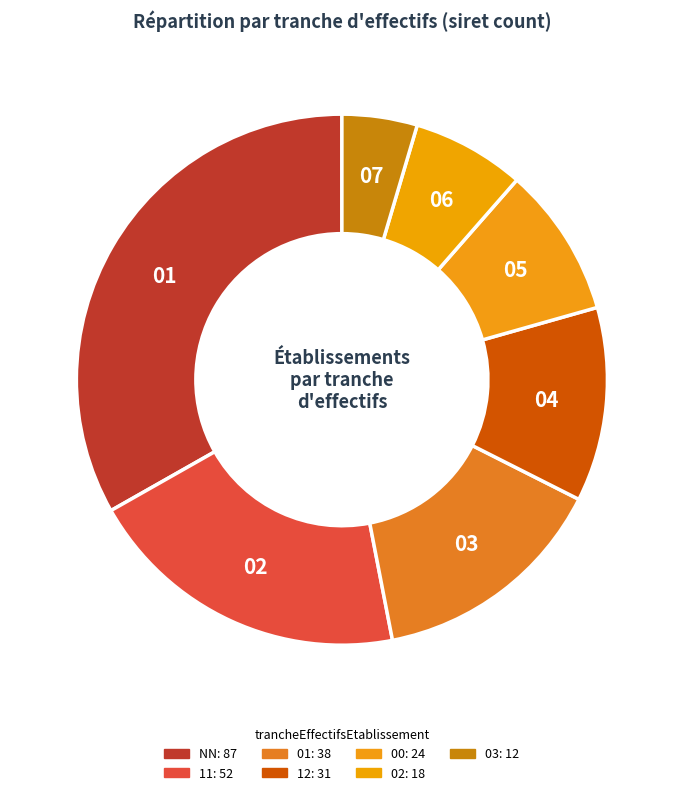

What is the total percentage of NN and 01?

47.7%